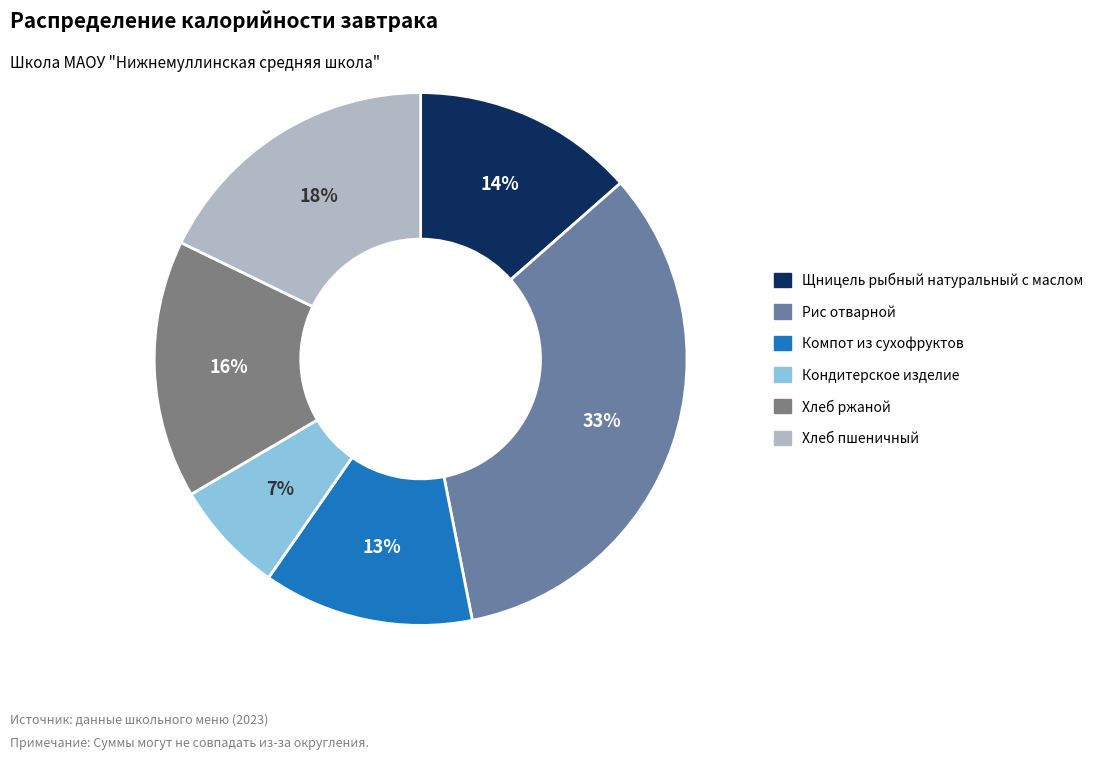

To the nearest percent, what is the average slice percentage?

17%